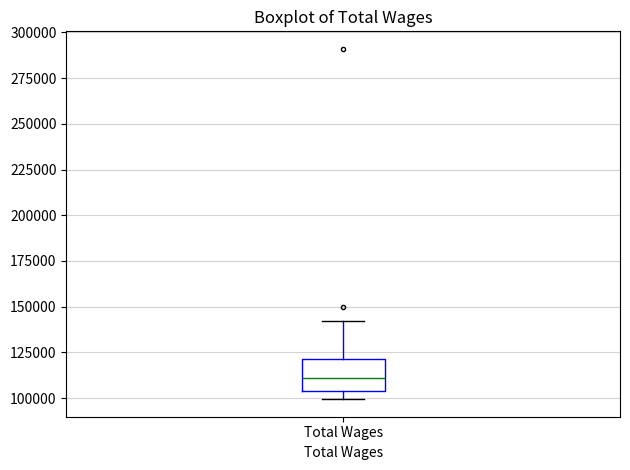

Where is the upper edge of the box for Total Wages on the y-axis? The values are not printed on the chart, so give them approximately, as read against the axis.

120000